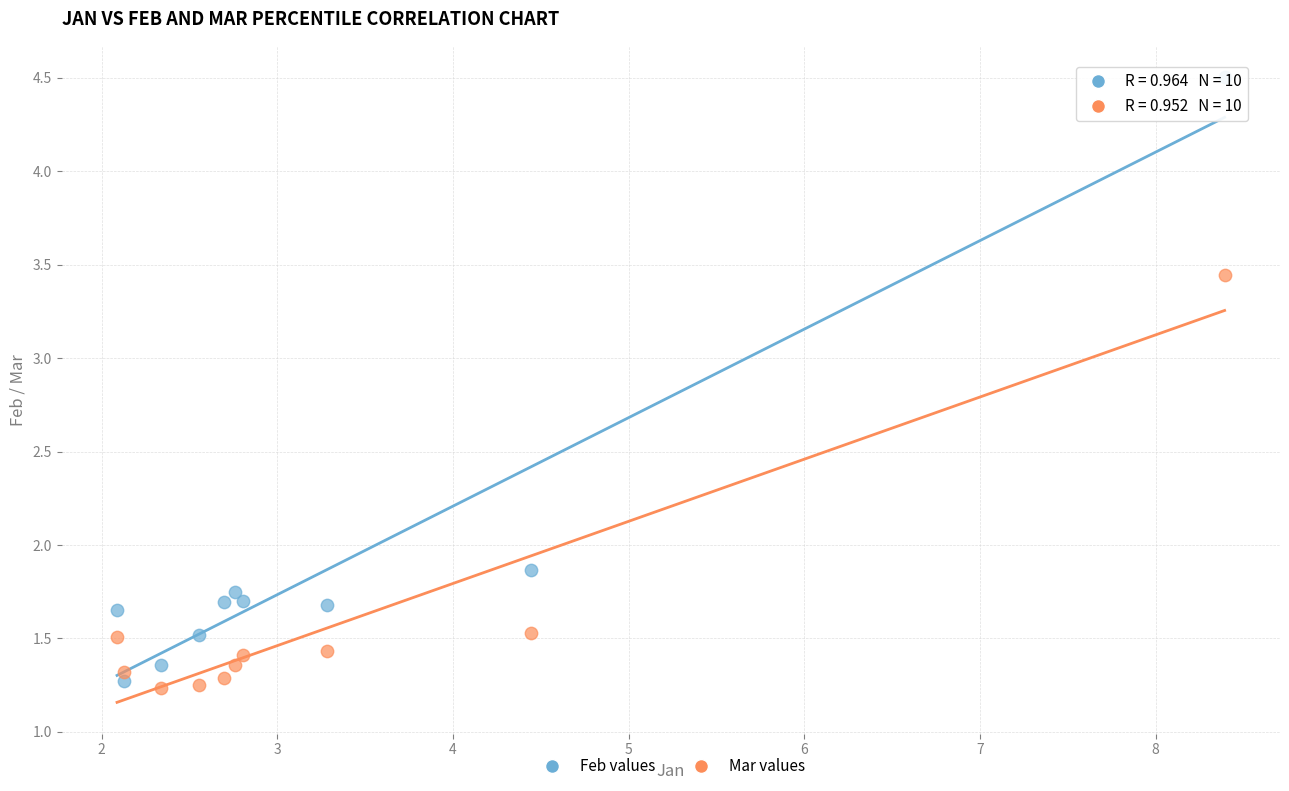

Across all data points, what is the range of X values (max minus min)?

6.3